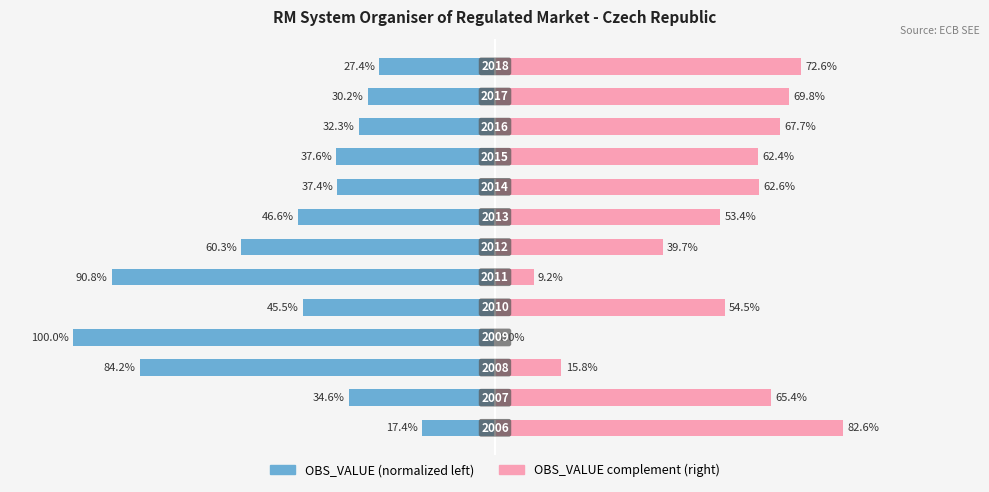

What are all the series names shown in the legend?

OBS_VALUE (normalized left), OBS_VALUE complement (right)